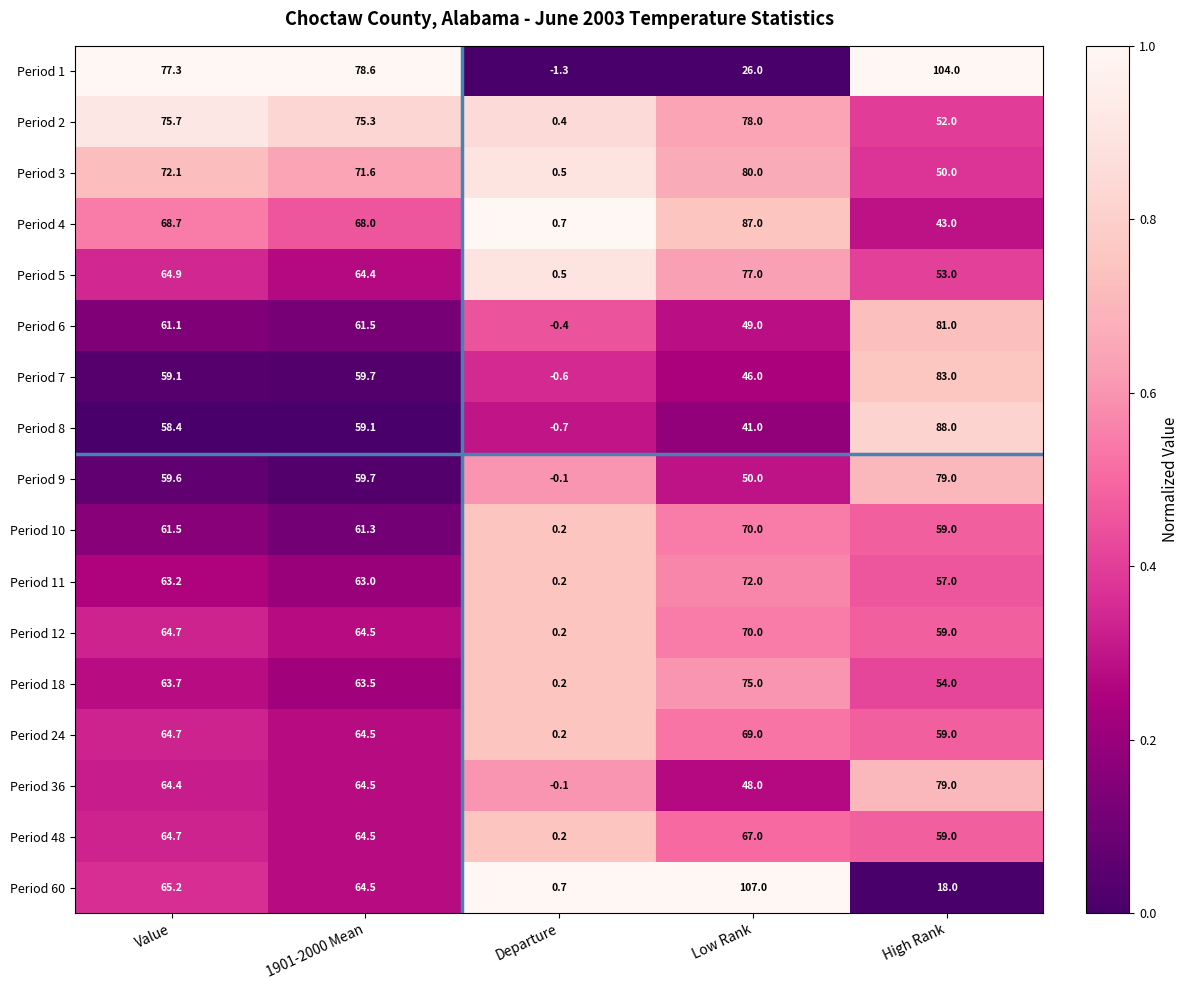

What is the maximum value shown in the chart?

107.0